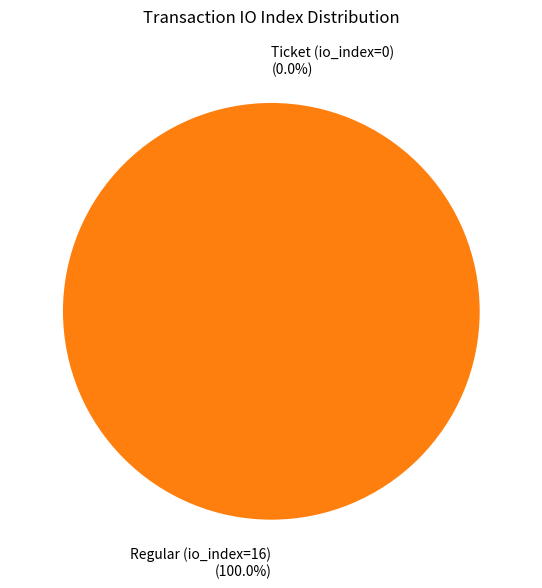

True or false: Regular (io_index=16) accounts for 100% of the total.

True